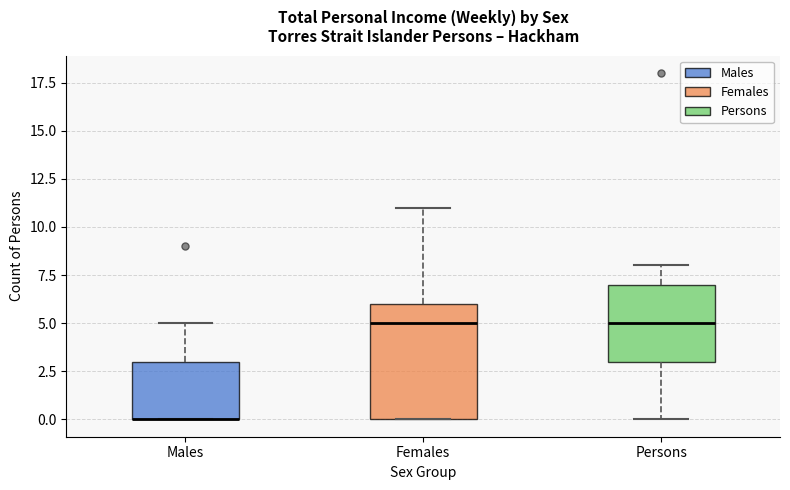

Comparing the boxes themselves (not the whiskers), which one is the tallest?

Females